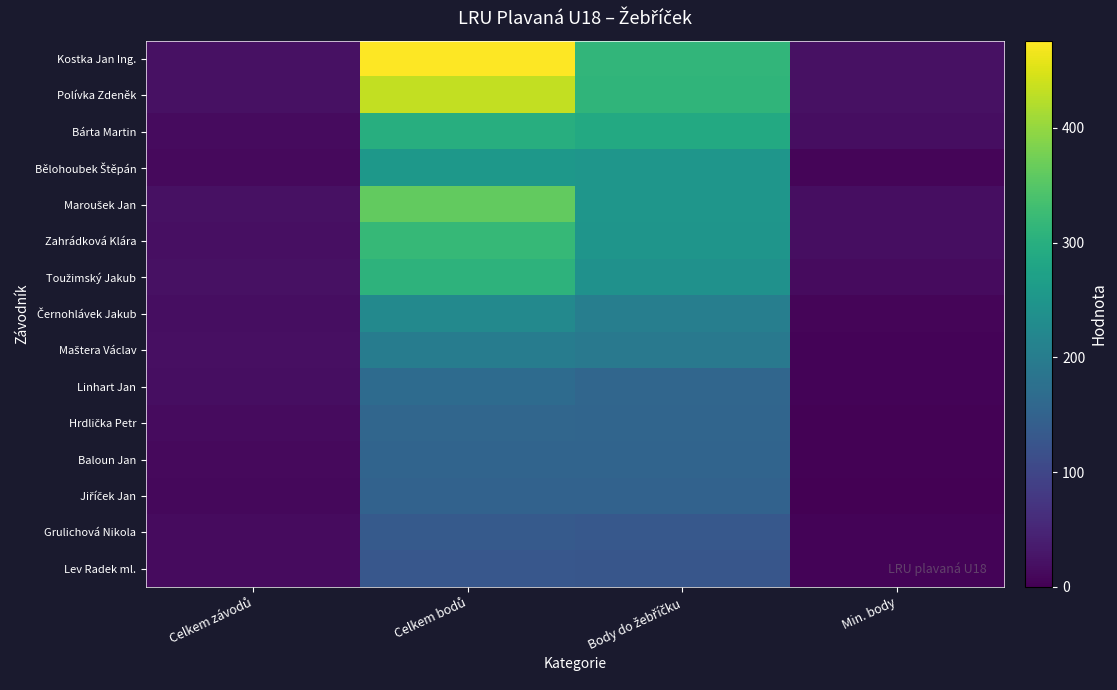

What is the difference between the highest and lowest values at Celkem bodů?

346